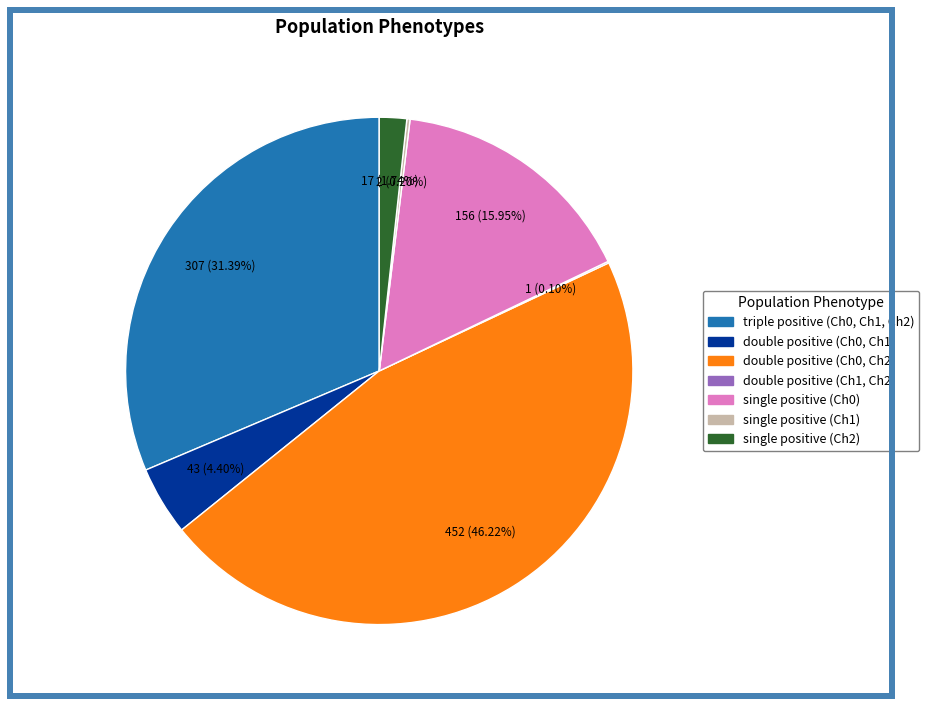

Between double positive (Ch0, Ch2) and single positive (Ch0), which is larger?

double positive (Ch0, Ch2)